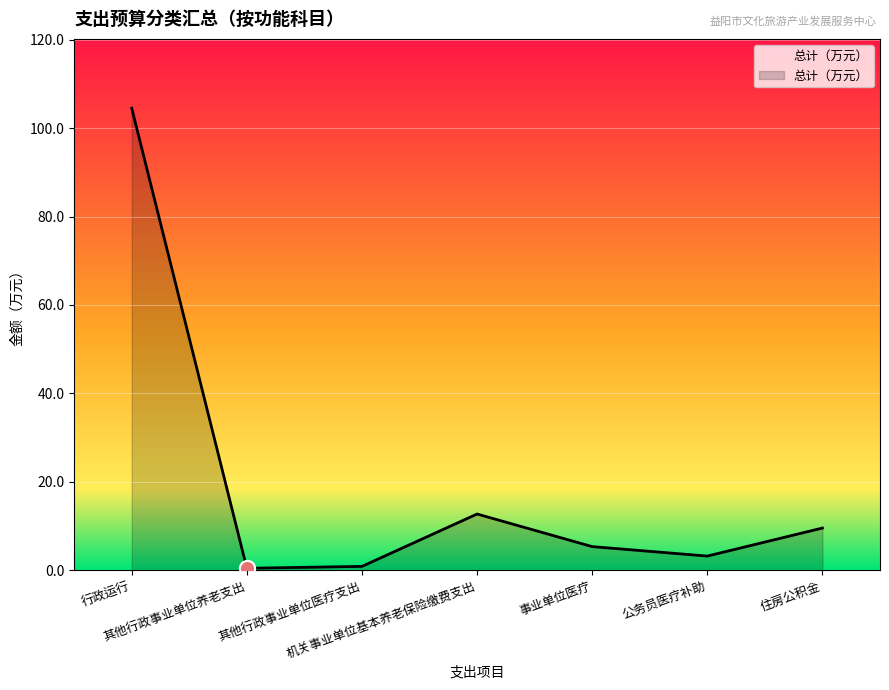

What is the change in value from 其他行政事业单位医疗支出 to 事业单位医疗?

+4.5